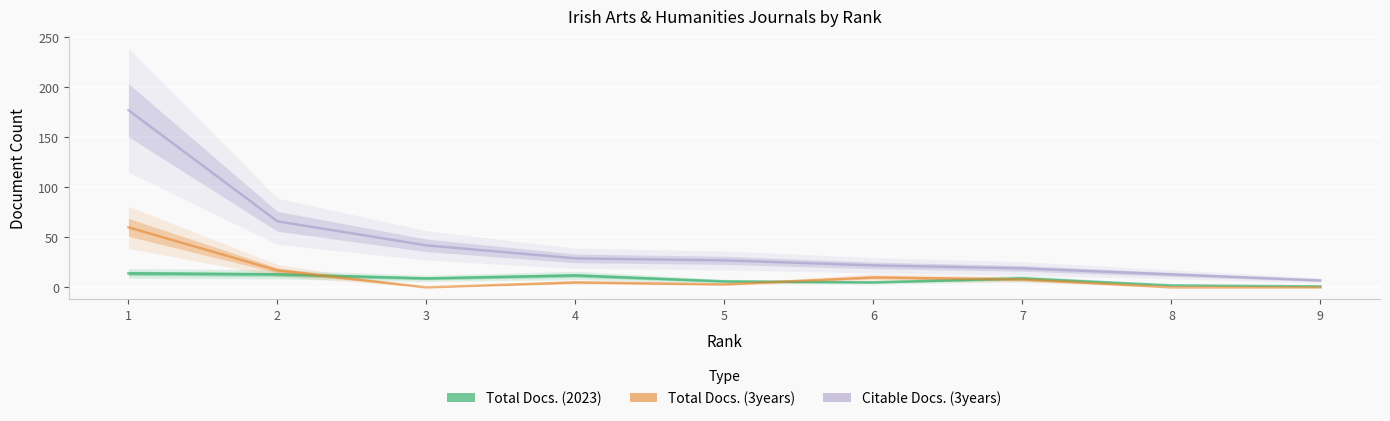

Reading left to right, transcribe all the data shown in this chart.

Total Docs. (2023): 1=14	2=13	3=9	4=12	5=6	6=5	7=9	8=2	9=1
Total Docs. (3years): 1=60	2=17	3=0	4=5	5=3	6=10	7=8	8=0	9=0
Citable Docs. (3years): 1=177	2=66	3=42	4=29	5=27	6=22	7=19	8=13	9=7